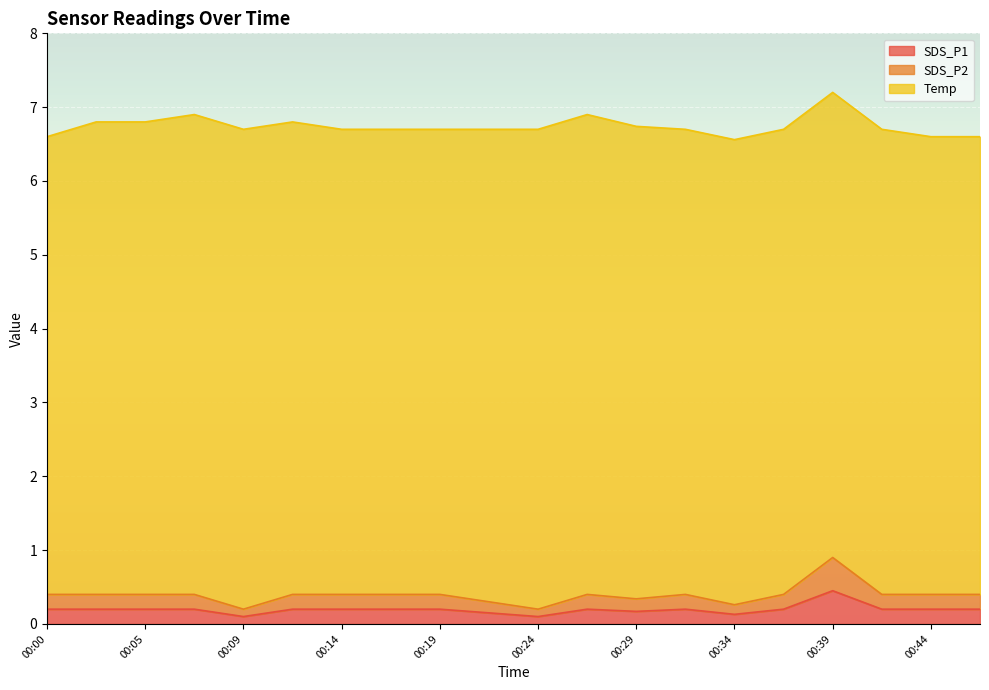

How many lines are shown in the chart?

3